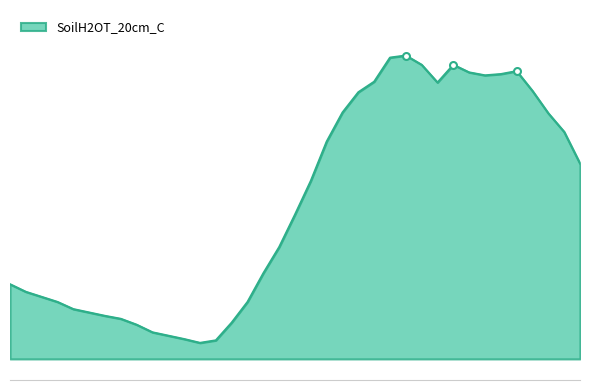

What is the value of the 23rd point from the left?

6.3